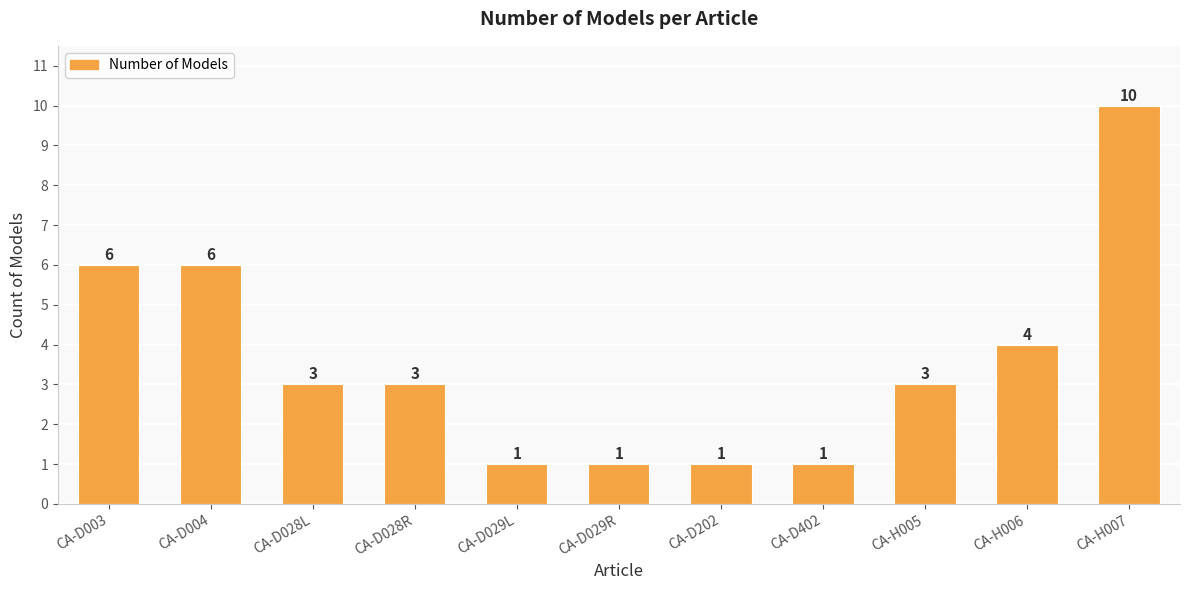

How many values are below 3?

4